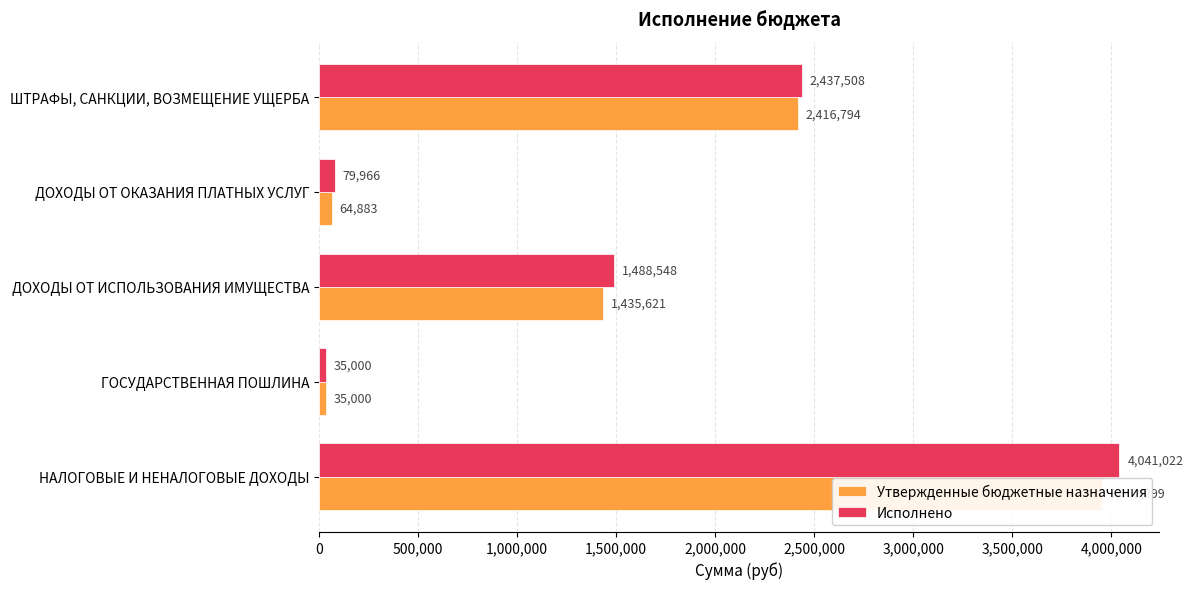

At ШТРАФЫ, САНКЦИИ, ВОЗМЕЩЕНИЕ УЩЕРБА, list the series in order from largest to smallest.

Исполнено, Утвержденные бюджетные назначения